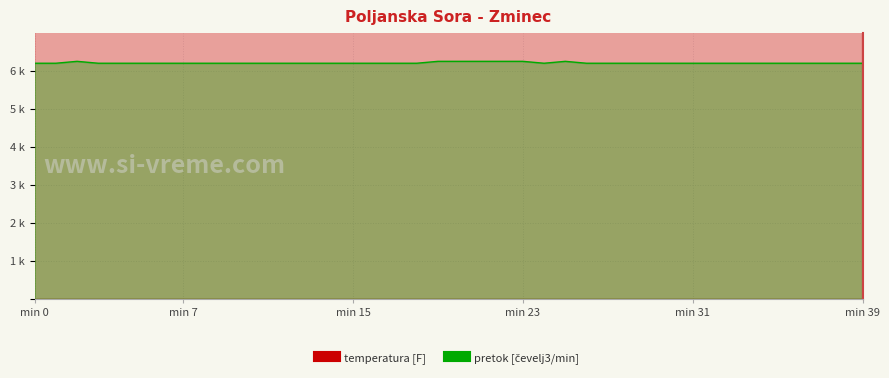

What is the value of the temperatura [F] point at the 24th from the left?

12.5